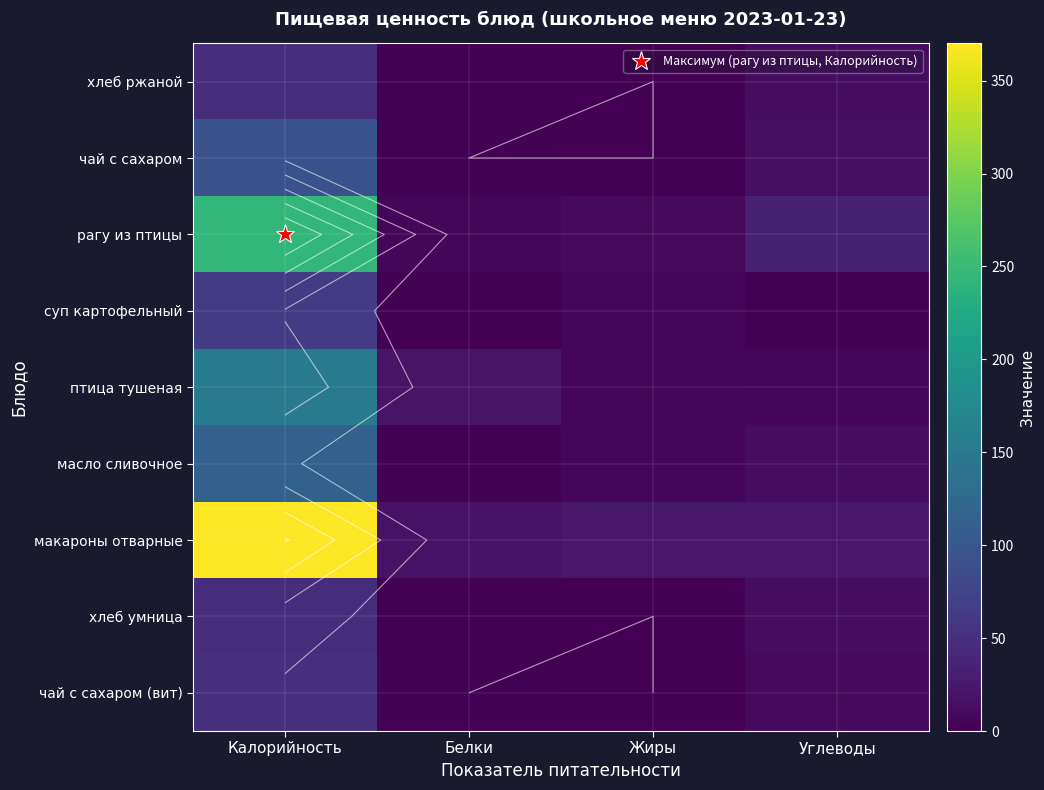

Count the number of data series in this chart.

9